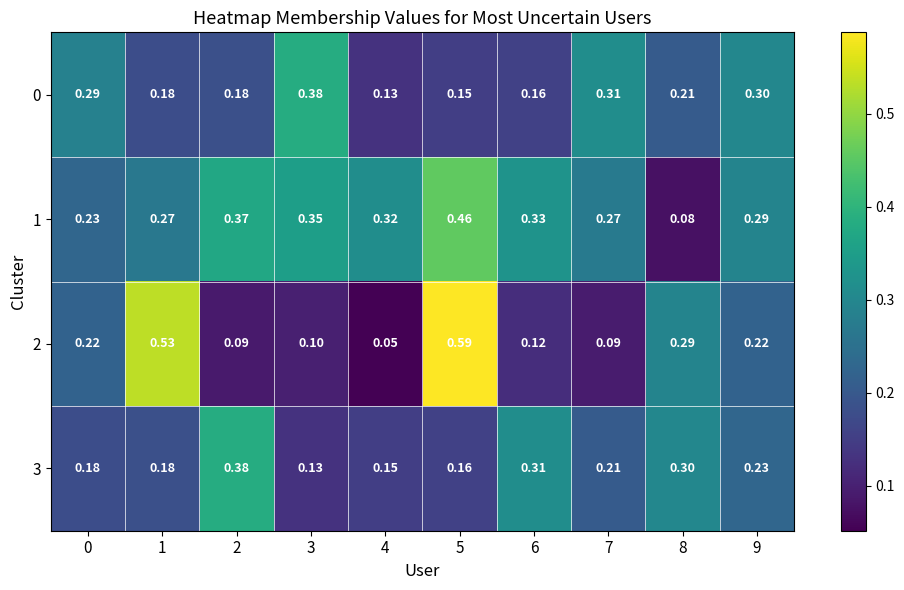

Is the value of 2 at 5 greater than the value of 1 at 6?

Yes